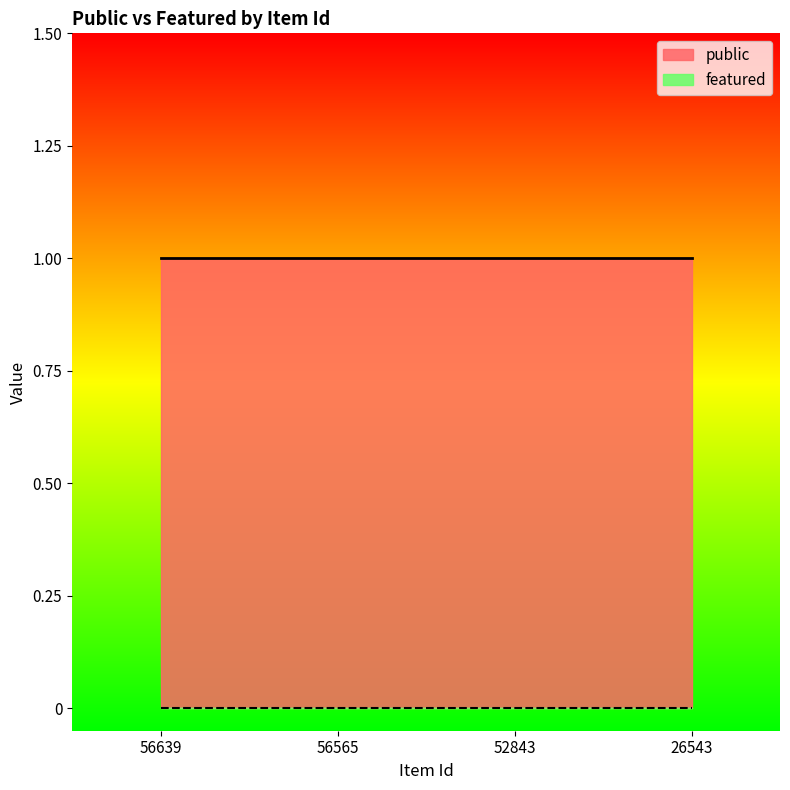

True or false: featured and public cross at least once.

False